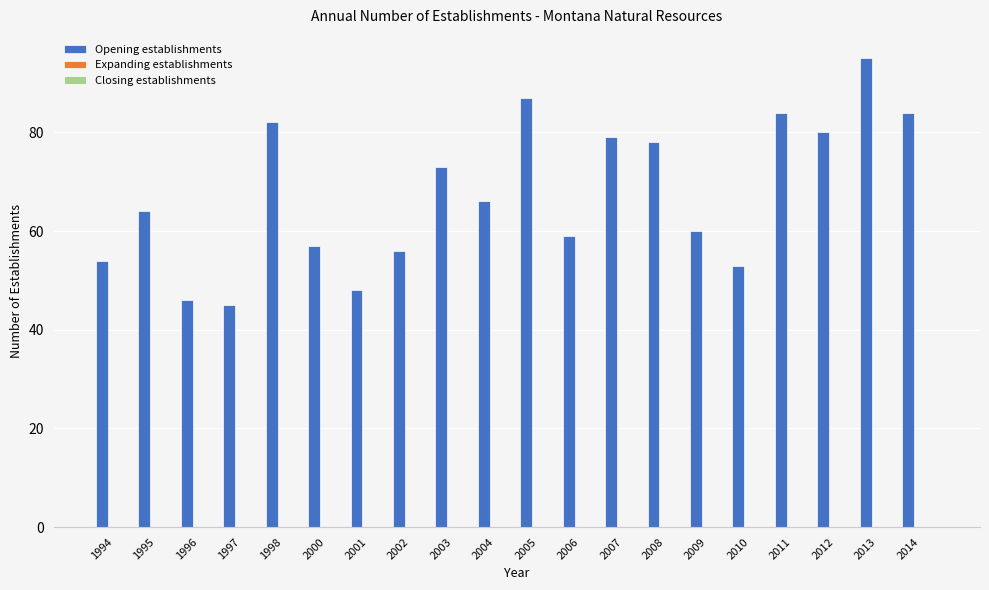

Reading right to left, transcribe all the data shown in this chart.

84	95	80	84	53	60	78	79	59	87	66	73	56	48	57	82	45	46	64	54